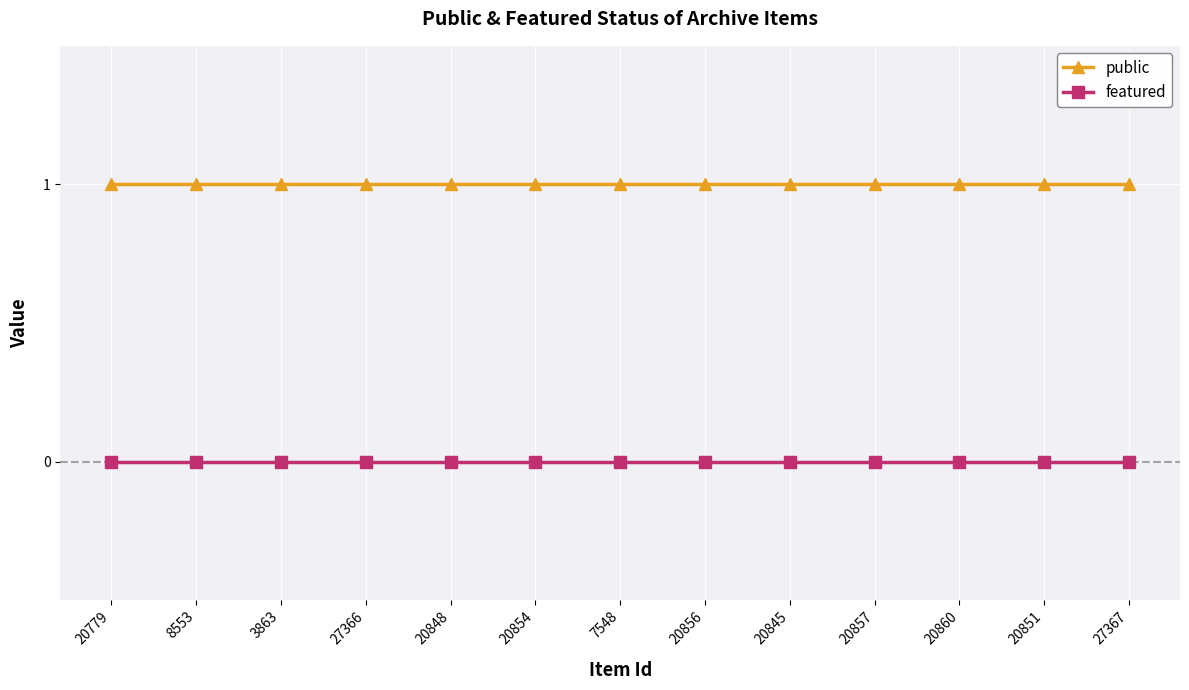

True or false: featured and public cross at least once.

False